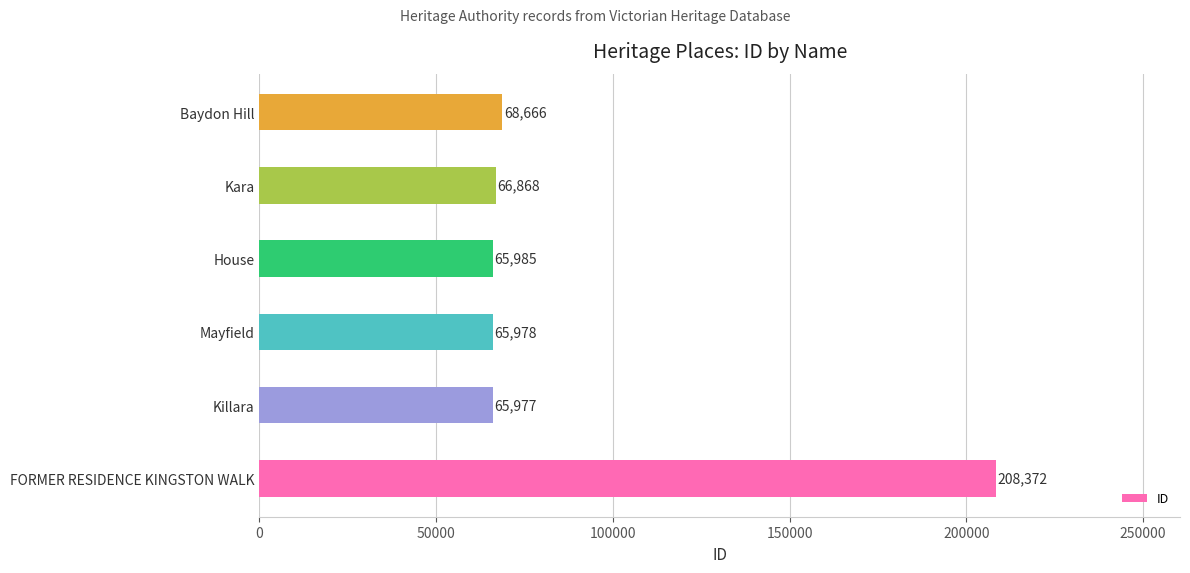

Rank the categories by value from highest to lowest.

FORMER RESIDENCE KINGSTON WALK, Baydon Hill, Kara, House, Mayfield, Killara